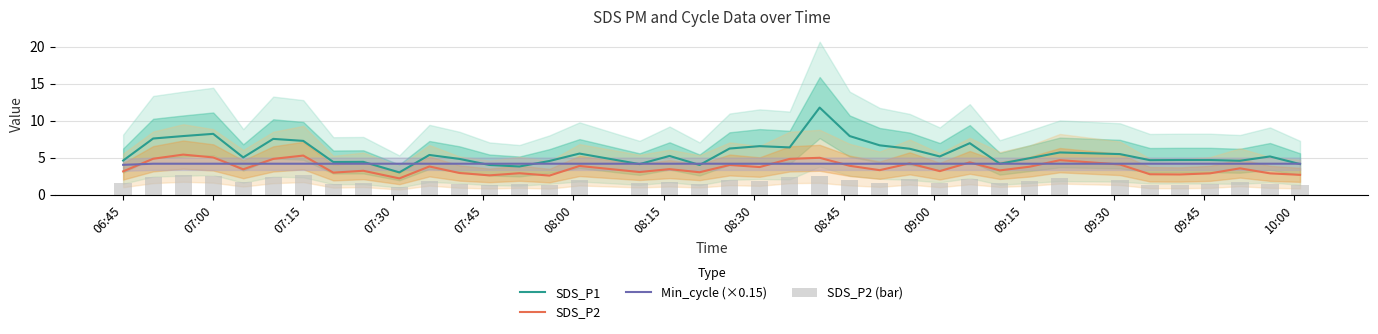

True or false: SDS_P1 has a value of 4.6 at 06:45.

True